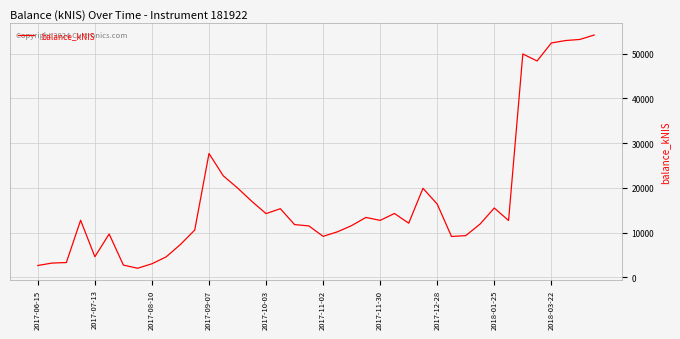

What is the maximum value shown in the chart?

54135.9